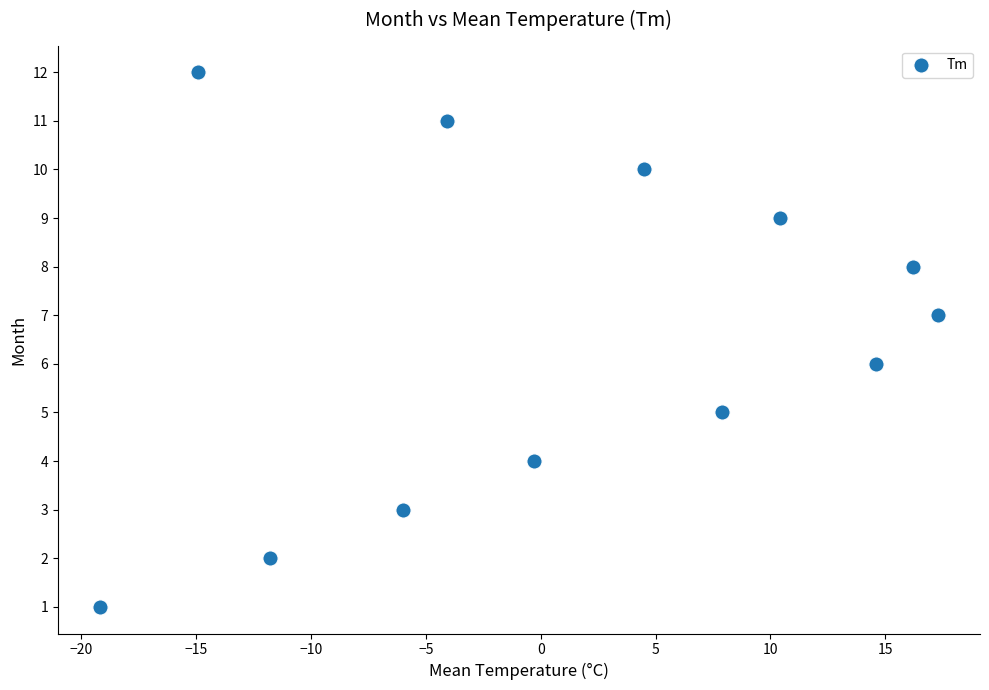

What is the range of Y values (max minus min)?

11